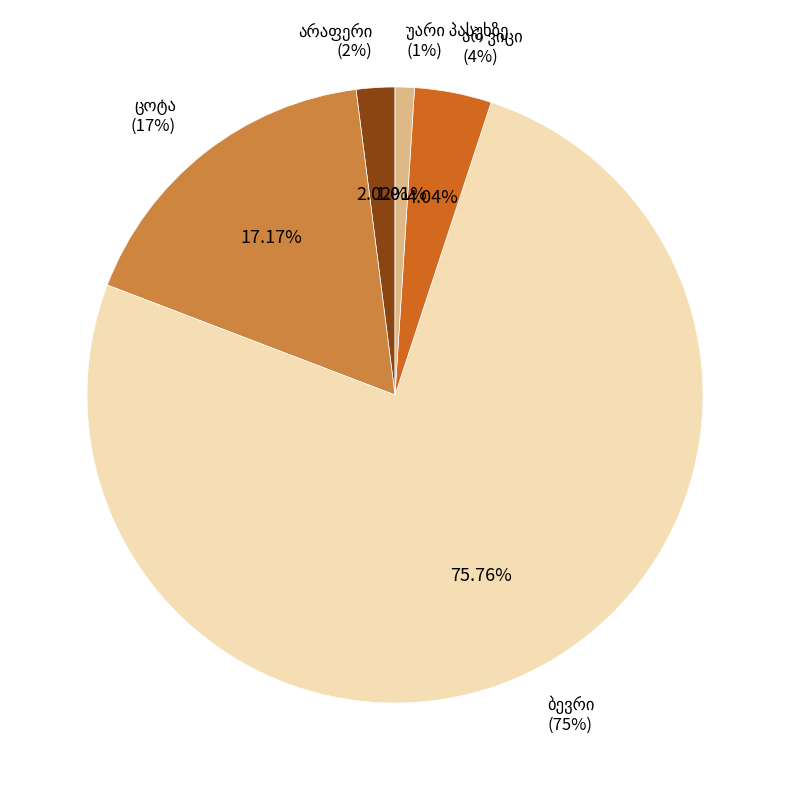

Which category accounts for the majority?

ბევრი